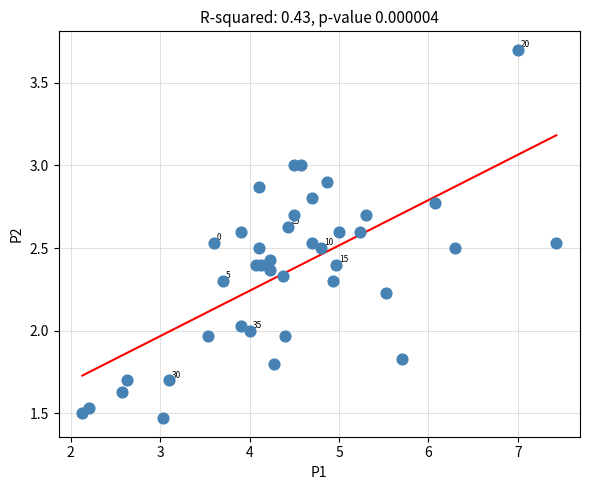

What is the range of X values (max minus min)?

5.3